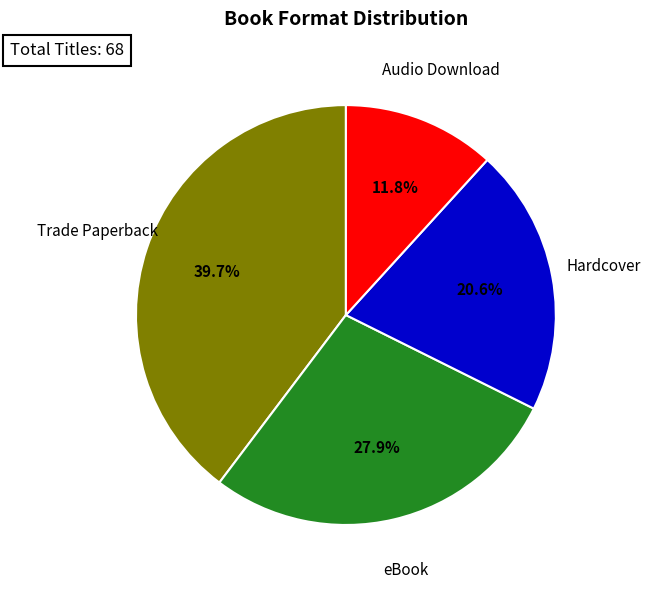

How many slices are in this pie chart?

4